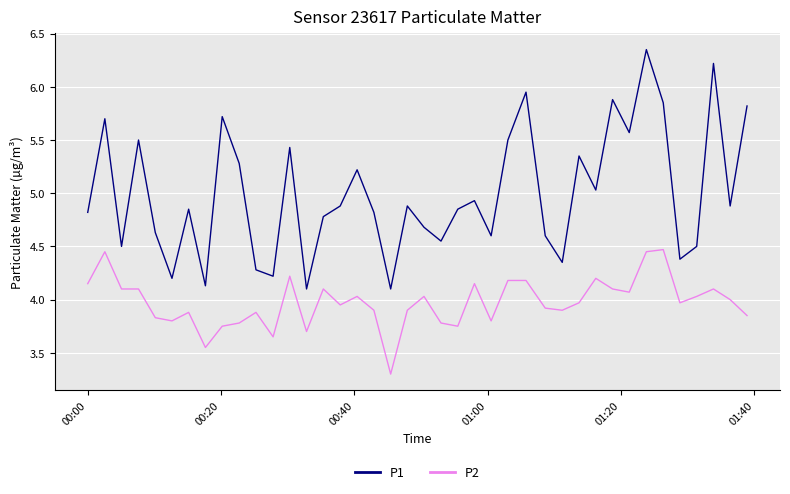

Which series has the largest total across all categories?

P1